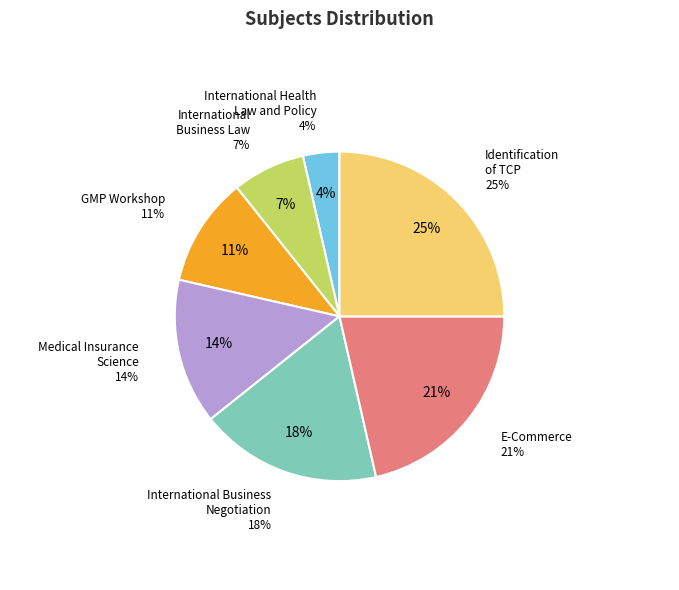

To the nearest percent, what is the combined percentage of Medical Insurance
Science and Identification
of TCP?

39%